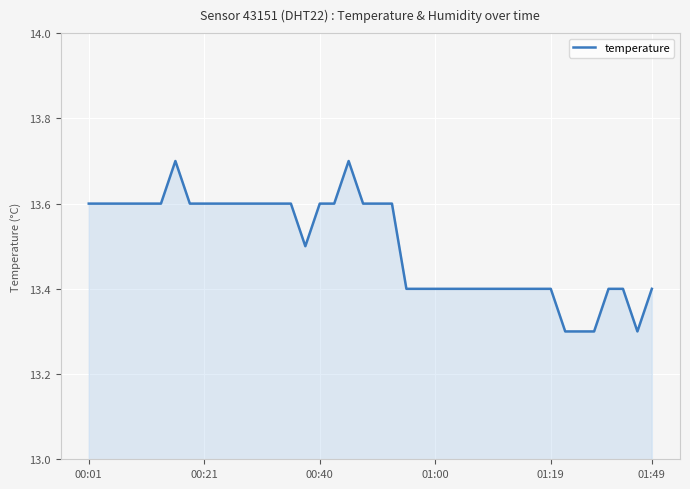

At which category does the data reach its first local valley?

15